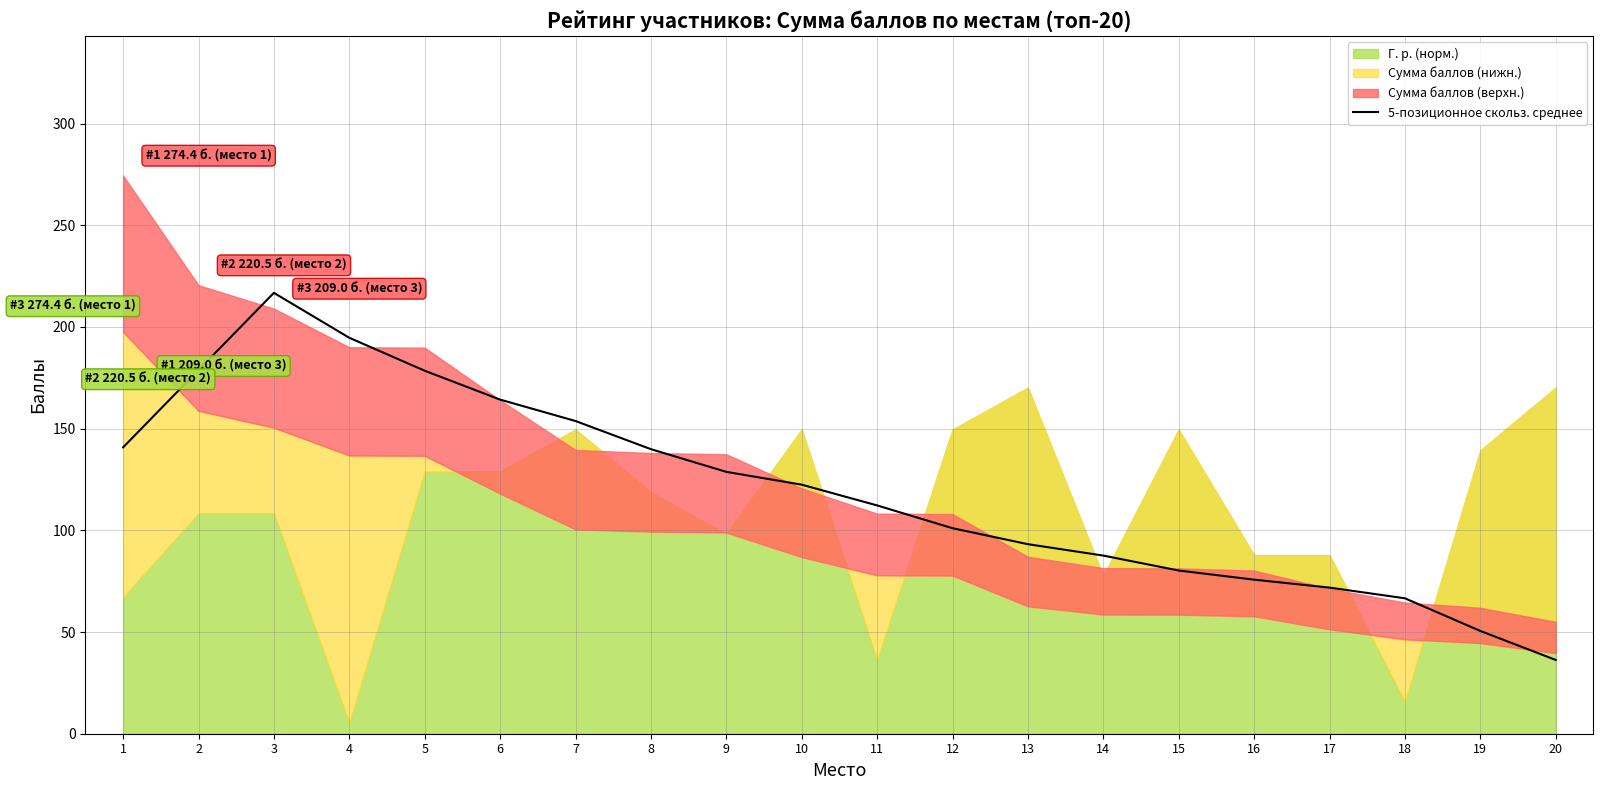

How many points are higher than both their immediate neighbors (excluding endpoints)?

1